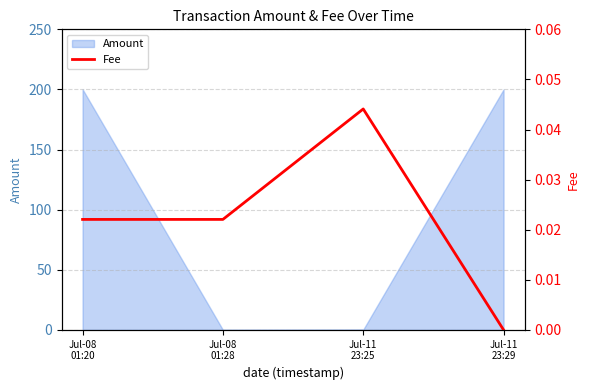

Count the number of categories in the chart.

4